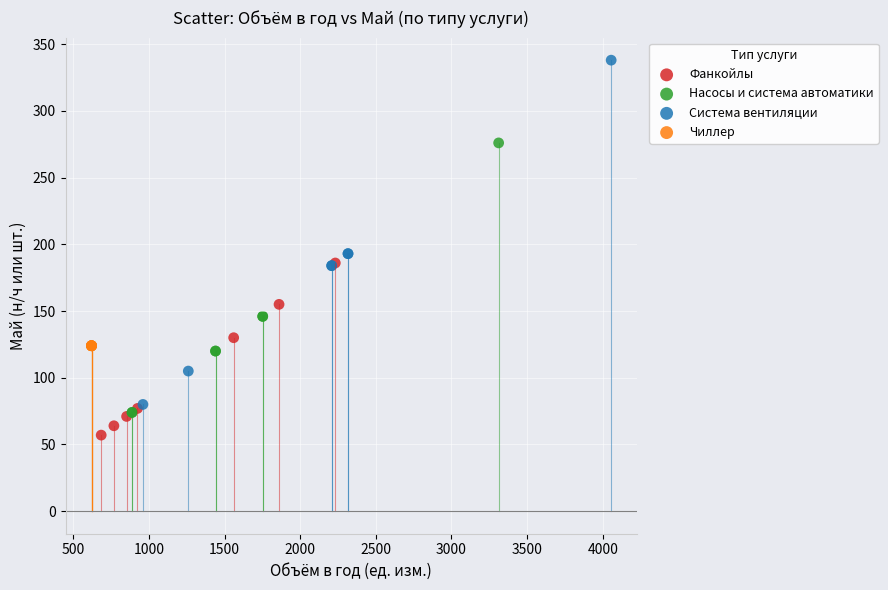

Which series reaches the minimum Y coordinate?

Фанкойлы